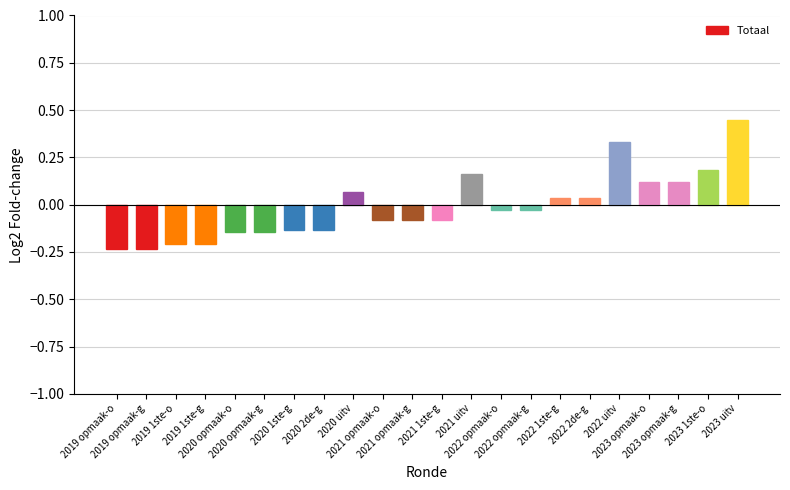

How many values are below zero?

13